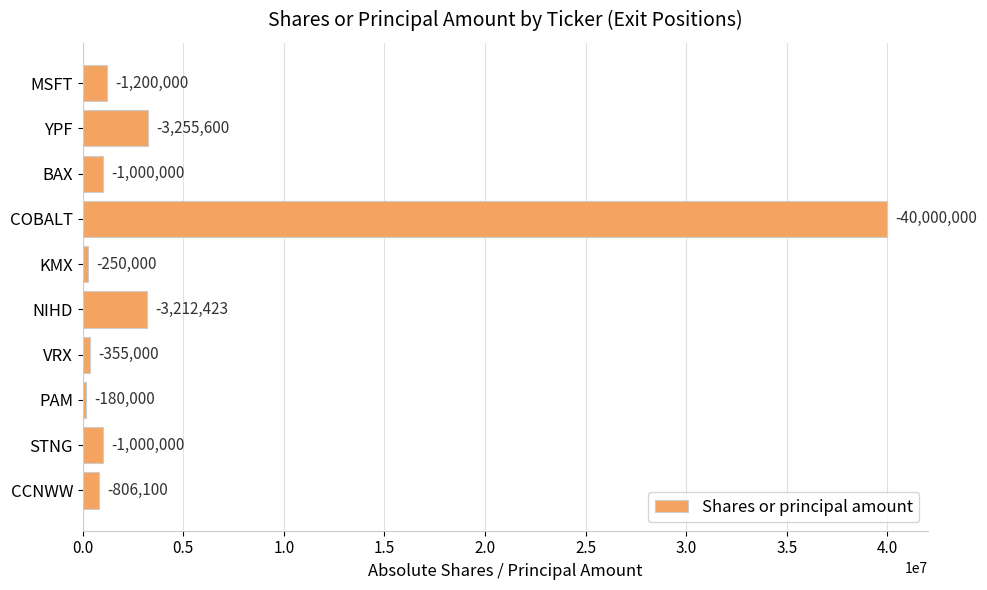

Does the chart contain any negative values?

No